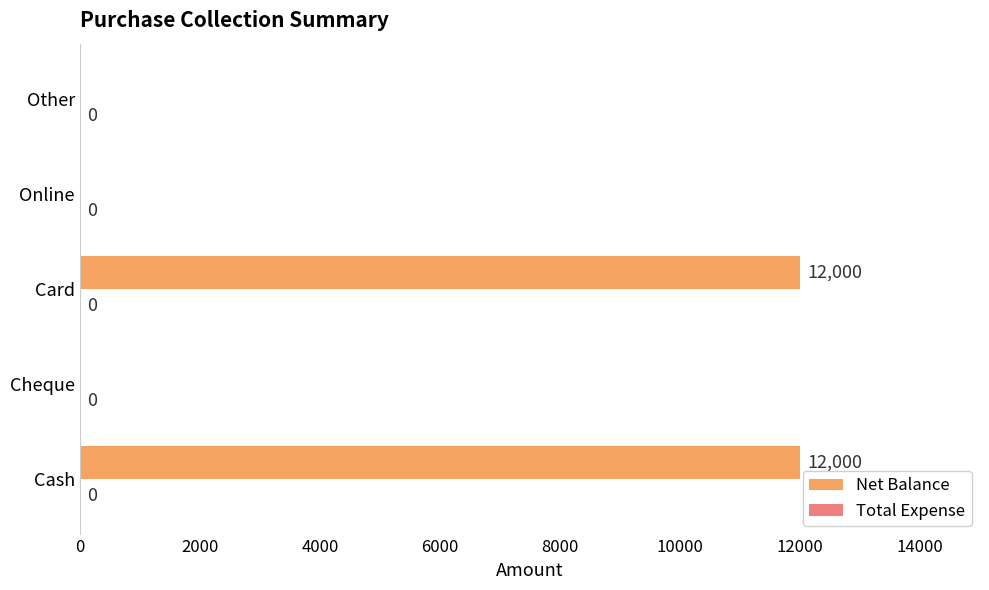

Which has a higher value, Cash or Cheque?

Cash